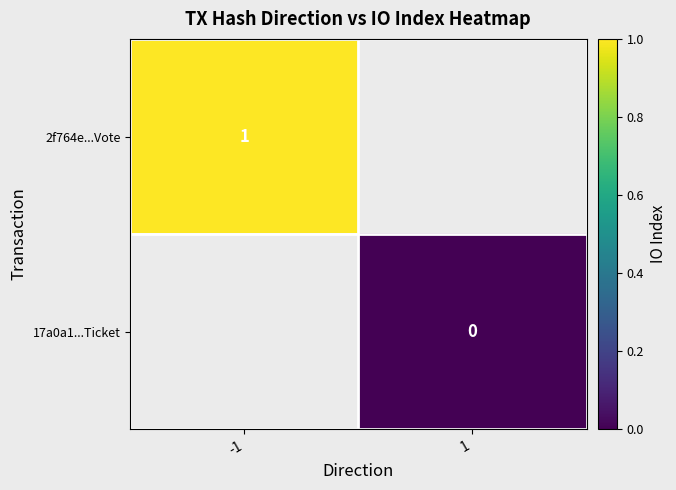

At which label does 2f764e...Vote reach its minimum?

-1